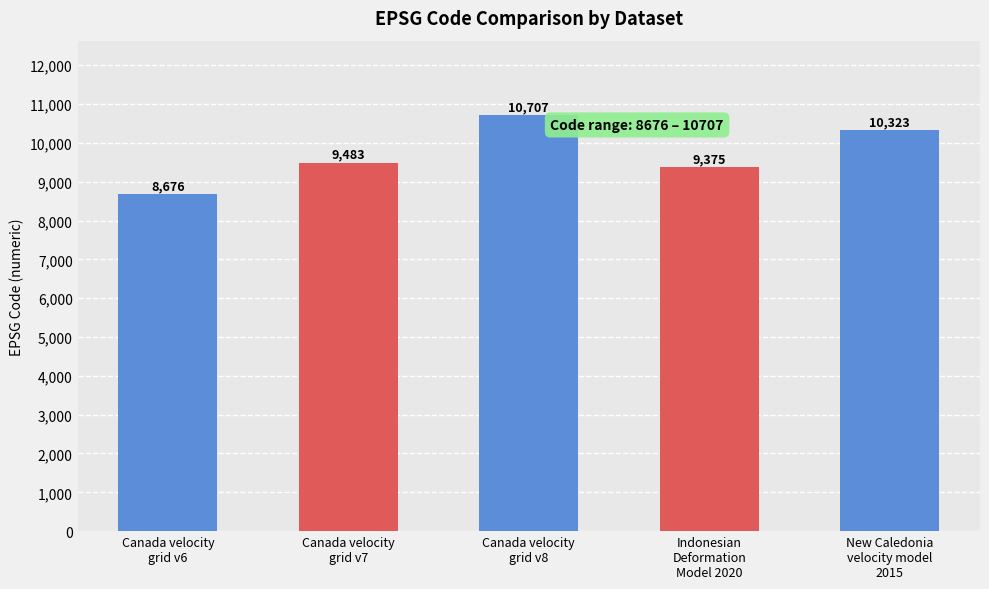

What is the minimum value shown in the chart?

8676